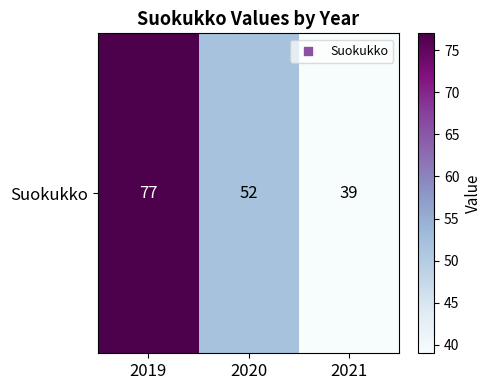

Reading left to right, list all the values displayed in this chart.

2019=77	2020=52	2021=39